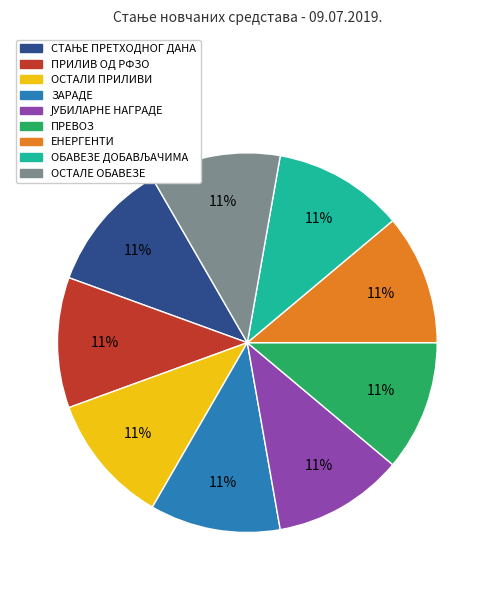

To the nearest percent, what is the average slice percentage?

11%